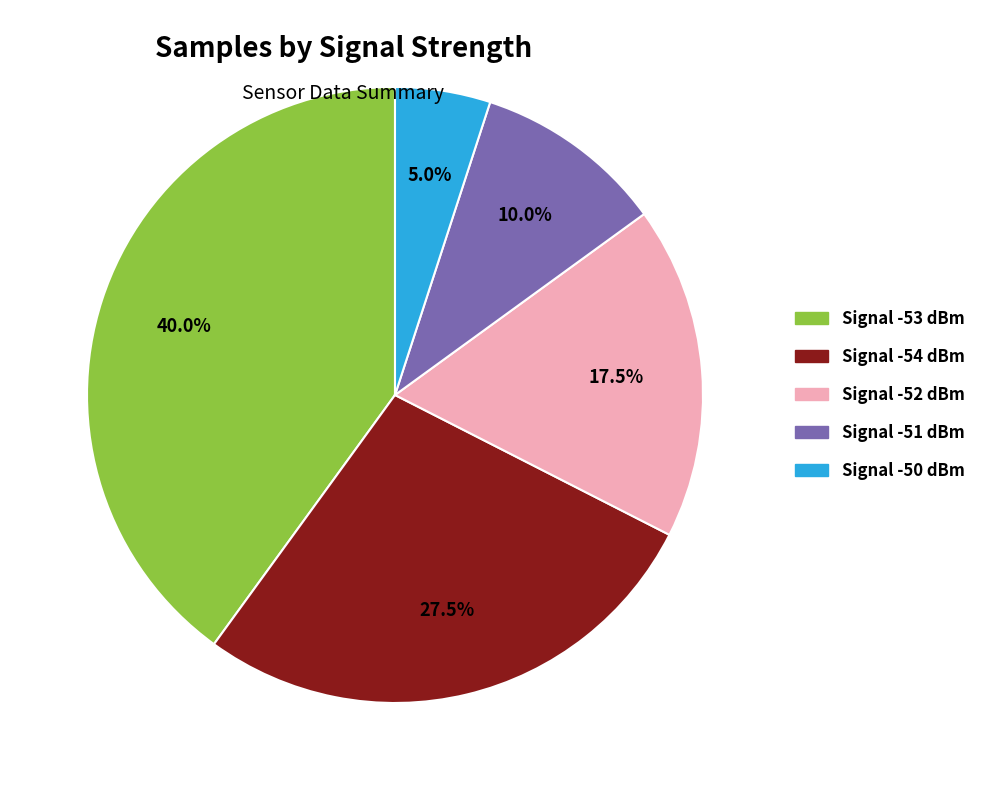

Is there a majority slice in this chart?

No